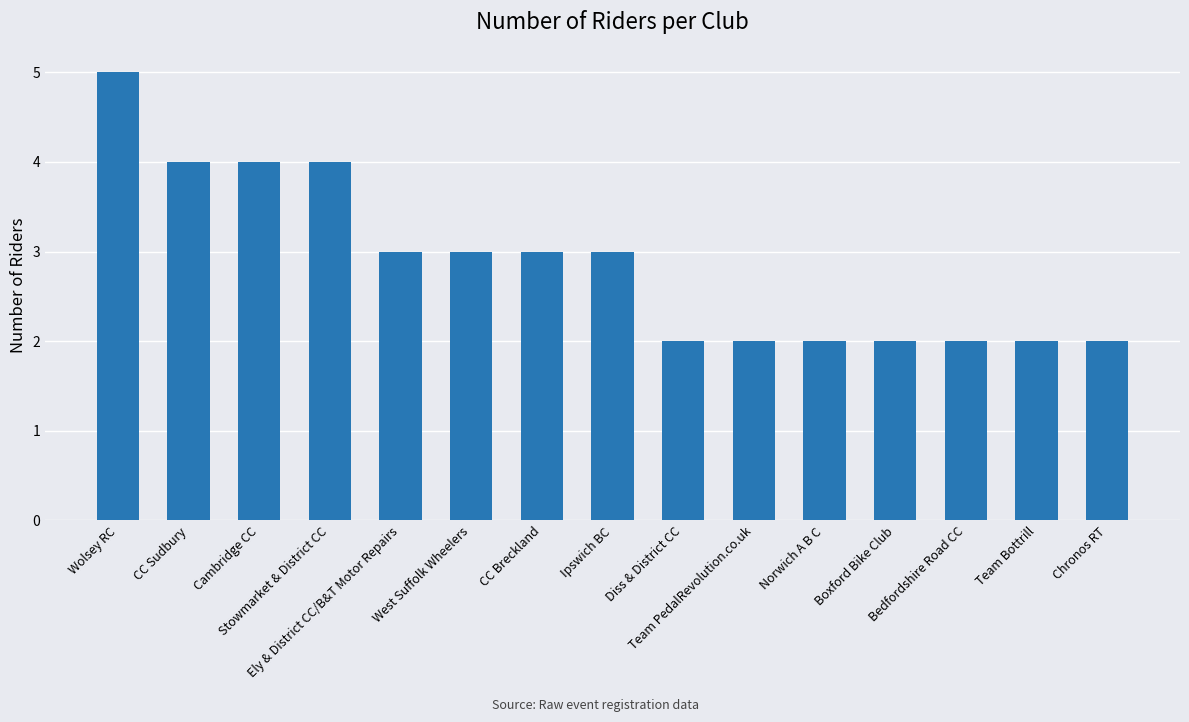

What position from the right is CC Sudbury?

14